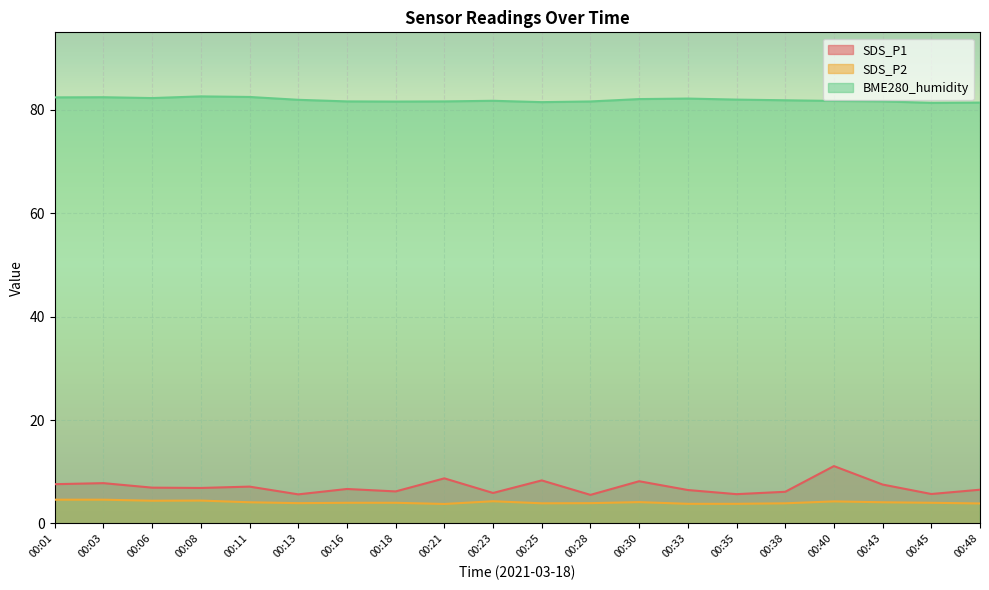

Reading right to left, extract all data points from this chart.

SDS_P1: 00:48=6.5	00:45=5.7	00:43=7.5	00:40=11.1	00:38=6.1	00:35=5.7	00:33=6.5	00:30=8.2	00:28=5.5	00:25=8.3	00:23=5.9	00:21=8.7	00:18=6.2	00:16=6.7	00:13=5.6	00:11=7.1	00:08=6.9	00:06=6.9	00:03=7.8	00:01=7.6
SDS_P2: 00:48=3.9	00:45=4.0	00:43=4.1	00:40=4.3	00:38=3.9	00:35=3.8	00:33=3.8	00:30=4.1	00:28=3.9	00:25=3.9	00:23=4.3	00:21=3.8	00:18=4.0	00:16=4.0	00:13=3.9	00:11=4.1	00:08=4.4	00:06=4.4	00:03=4.6	00:01=4.6
BME280_humidity: 00:48=81.4	00:45=81.4	00:43=81.7	00:40=81.7	00:38=81.9	00:35=82.0	00:33=82.2	00:30=82.1	00:28=81.6	00:25=81.5	00:23=81.8	00:21=81.7	00:18=81.6	00:16=81.7	00:13=82.0	00:11=82.5	00:08=82.6	00:06=82.3	00:03=82.5	00:01=82.4